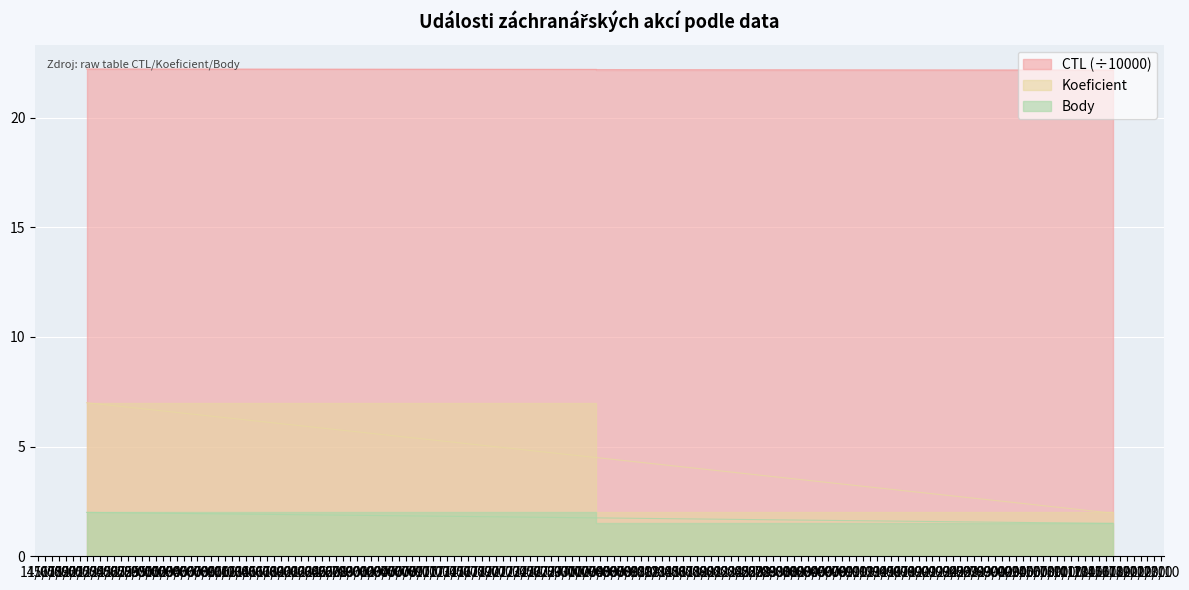

How many distinct data groups are displayed?

3